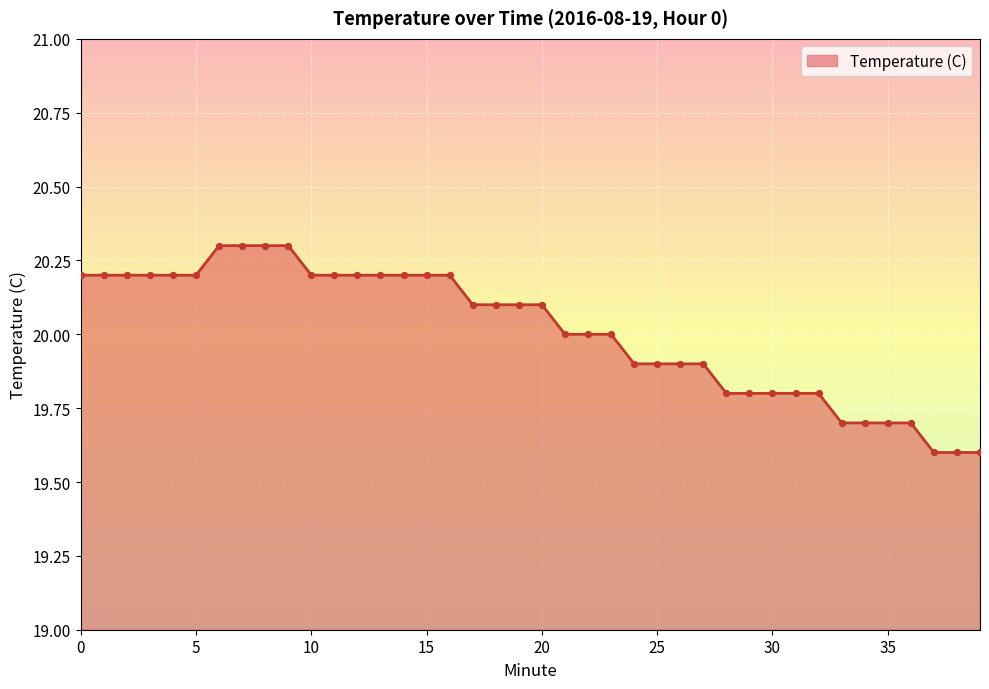

What is the maximum value shown in the chart?

20.3